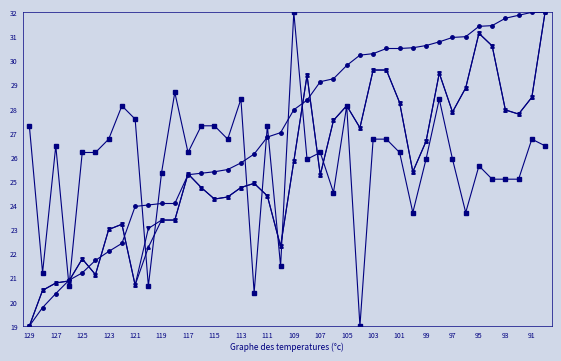

What is the greatest value displayed?

32.0